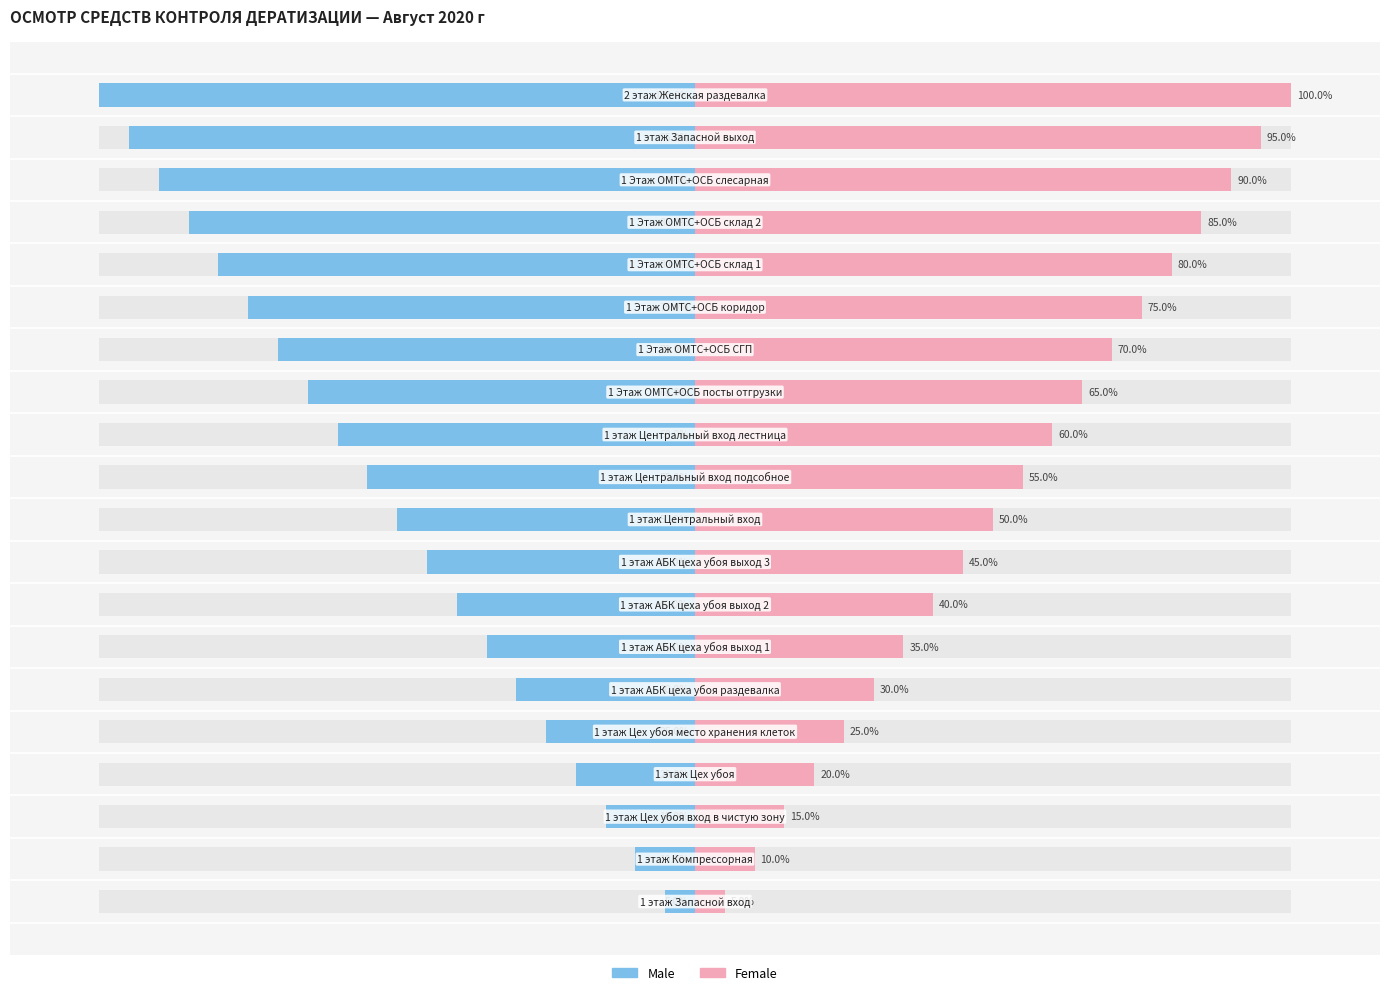

What is the spread (max minus min) of values at 17?

180.0